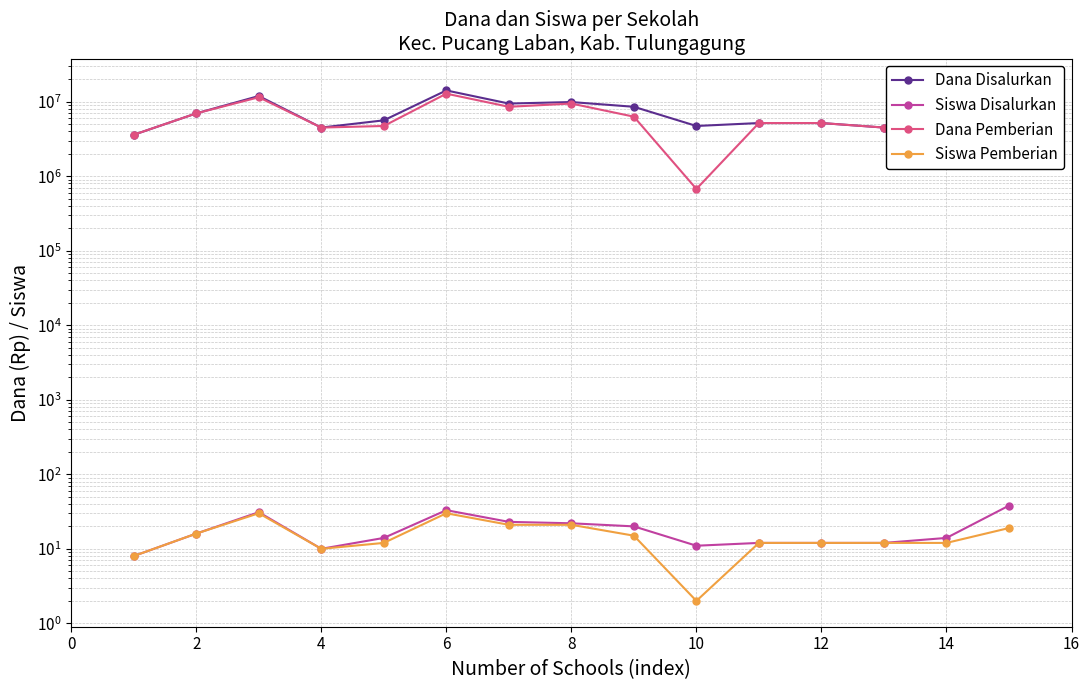

True or false: Siswa Pemberian has more than 1 interior local peaks.

True